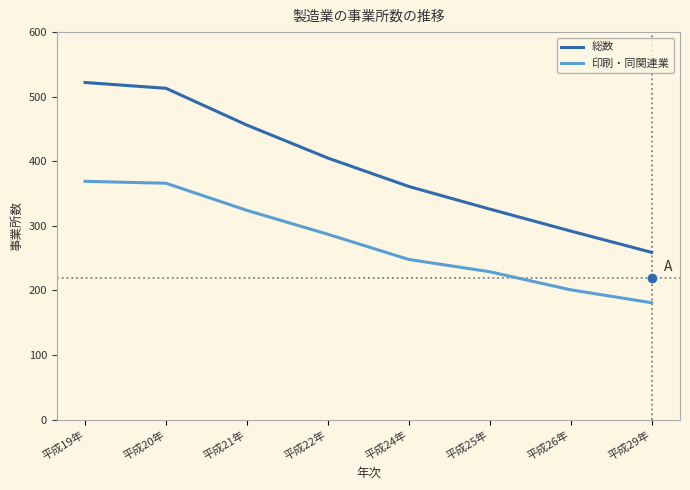

At which label does 総数 first exceed 405?

平成19年